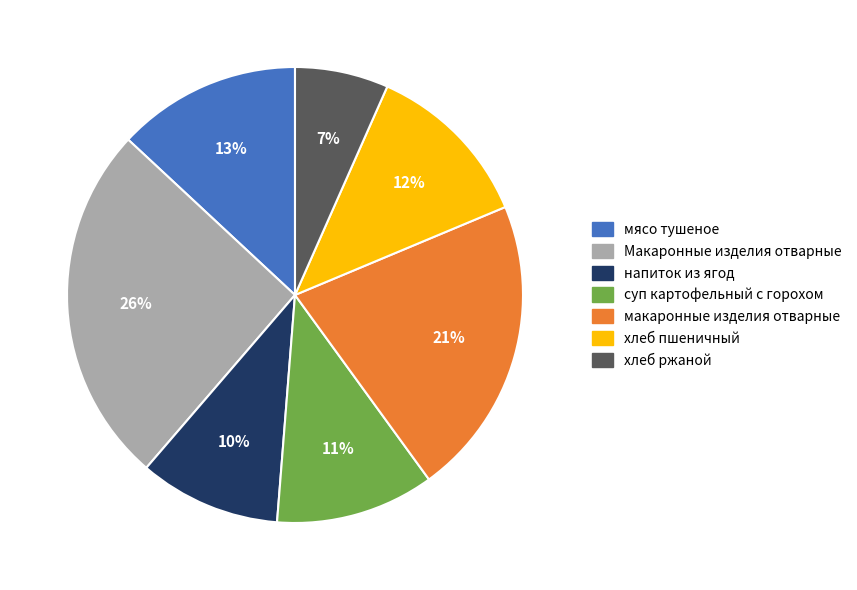

To the nearest percent, what is the combined percentage of суп картофельный с горохом and Макаронные изделия отварные?

37%